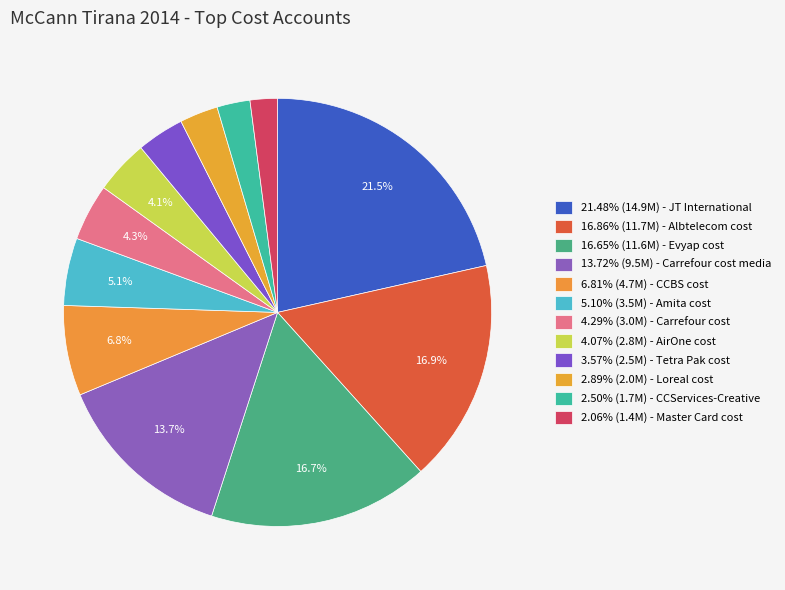

How many slices are in this pie chart?

12